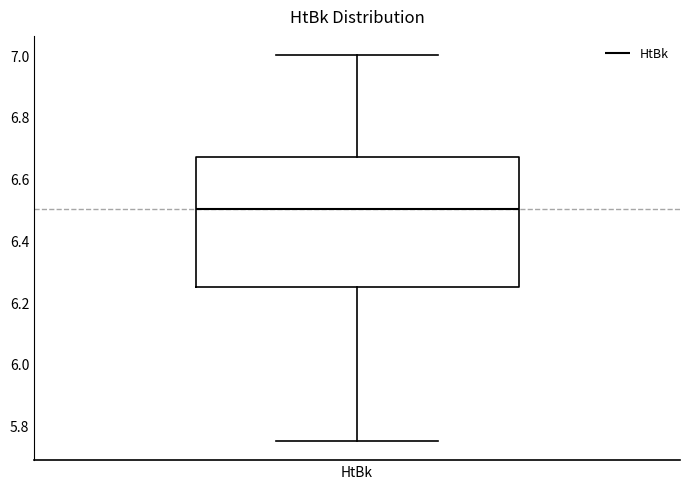

Where is the lower edge of the box for HtBk on the y-axis? The values are not printed on the chart, so give them approximately, as read against the axis.

6.26